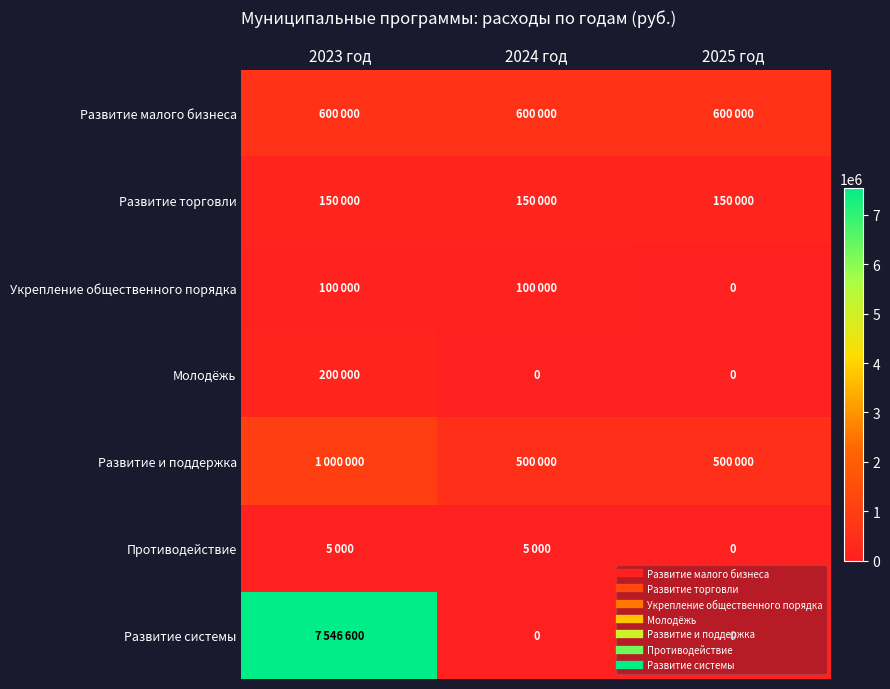

What is the approximate value of Противодействие at 2023 год?

5000